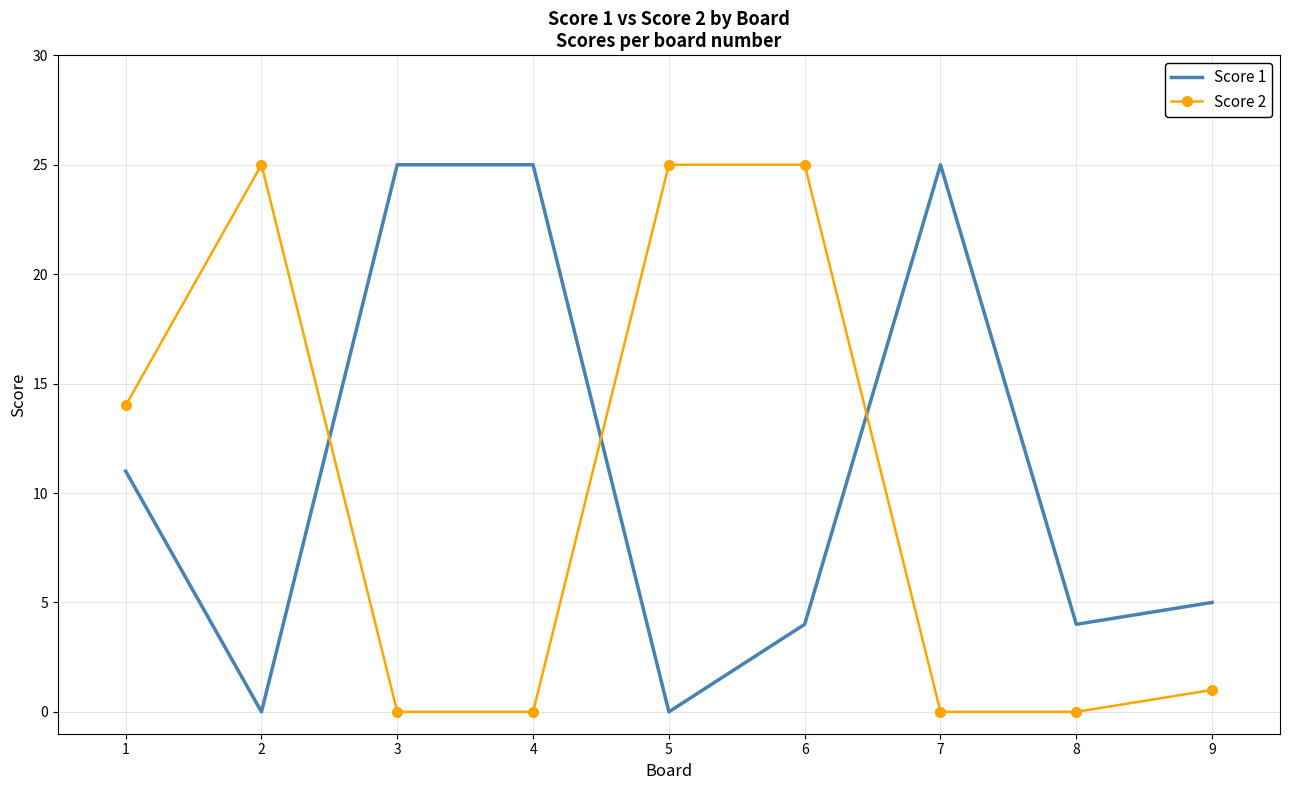

What is the greatest value displayed?

25